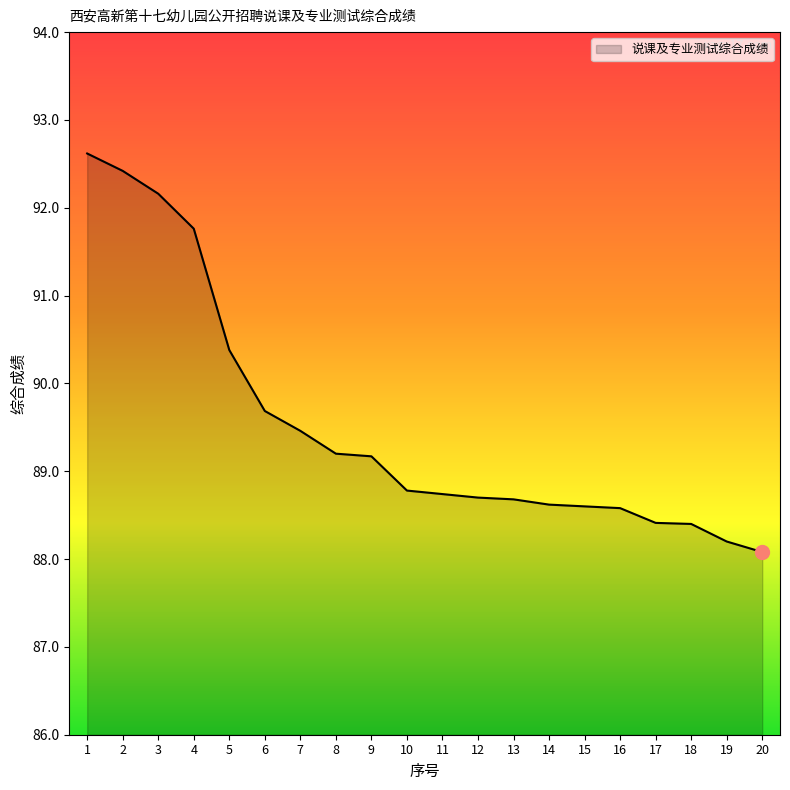

What is the smallest value displayed?

88.1